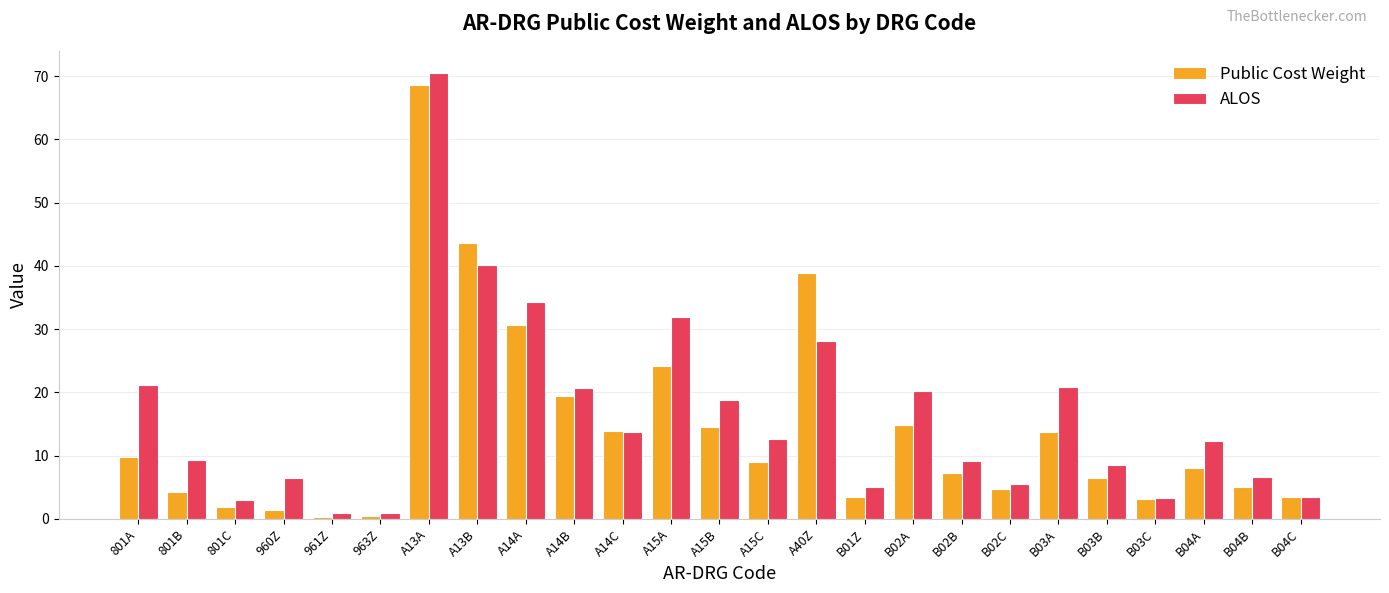

Which series changed the most between B03B and B04A?

ALOS